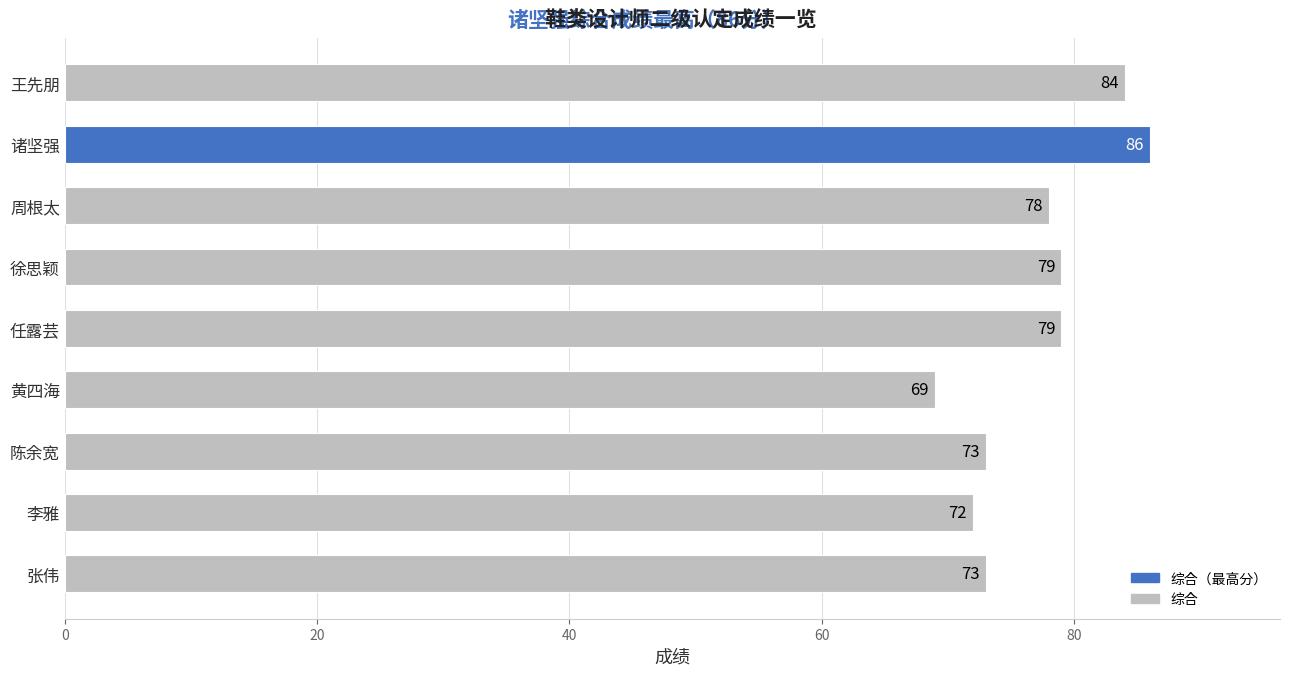

Which has a higher value, 徐思颖 or 陈余宽?

徐思颖